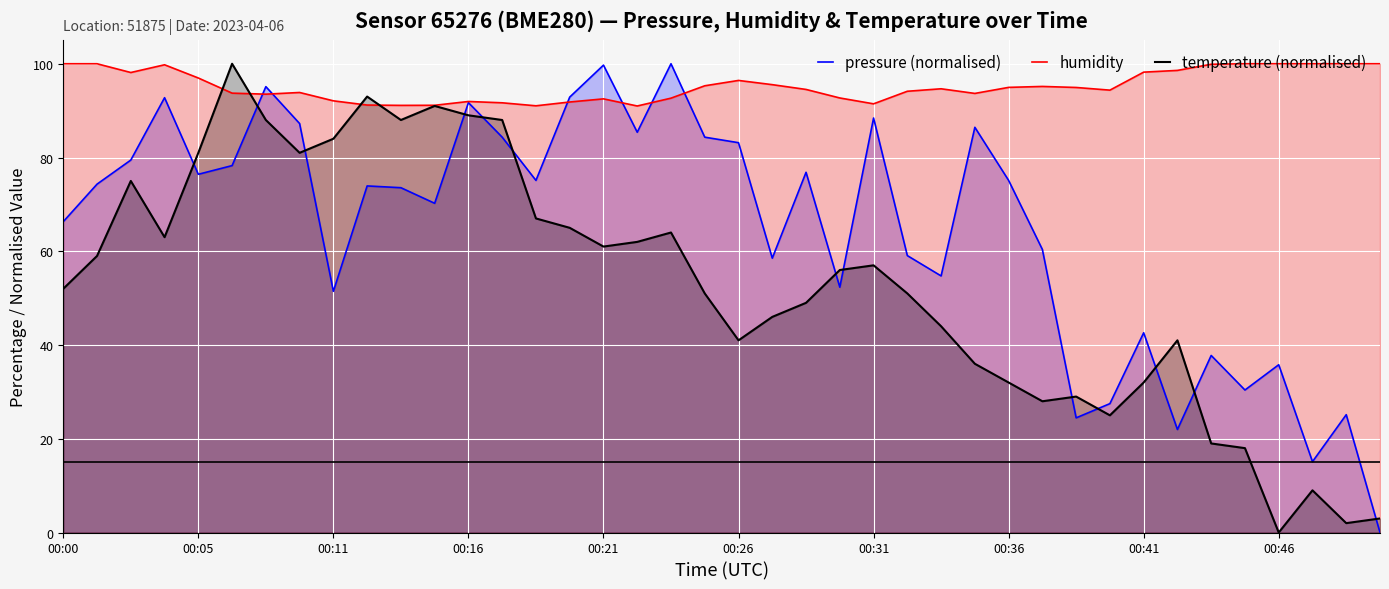

Is the value of temperature (normalised) at 21 greater than the value of pressure (normalised) at 18?

No